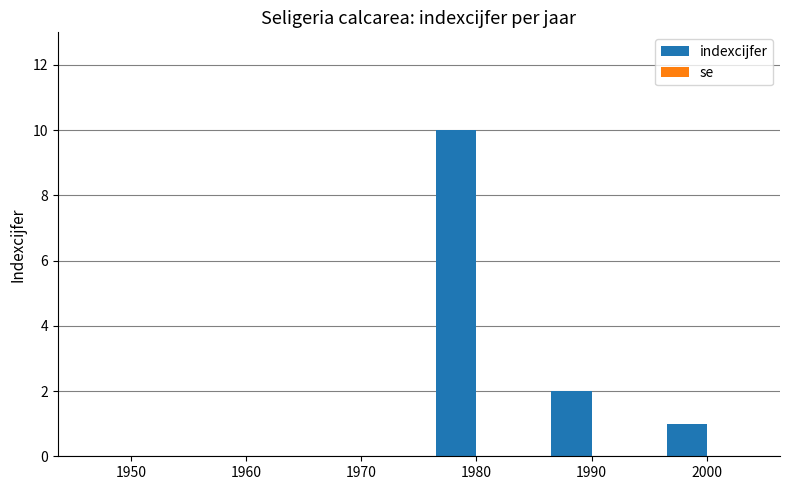

Where is the data nearest to the value 5?

1990